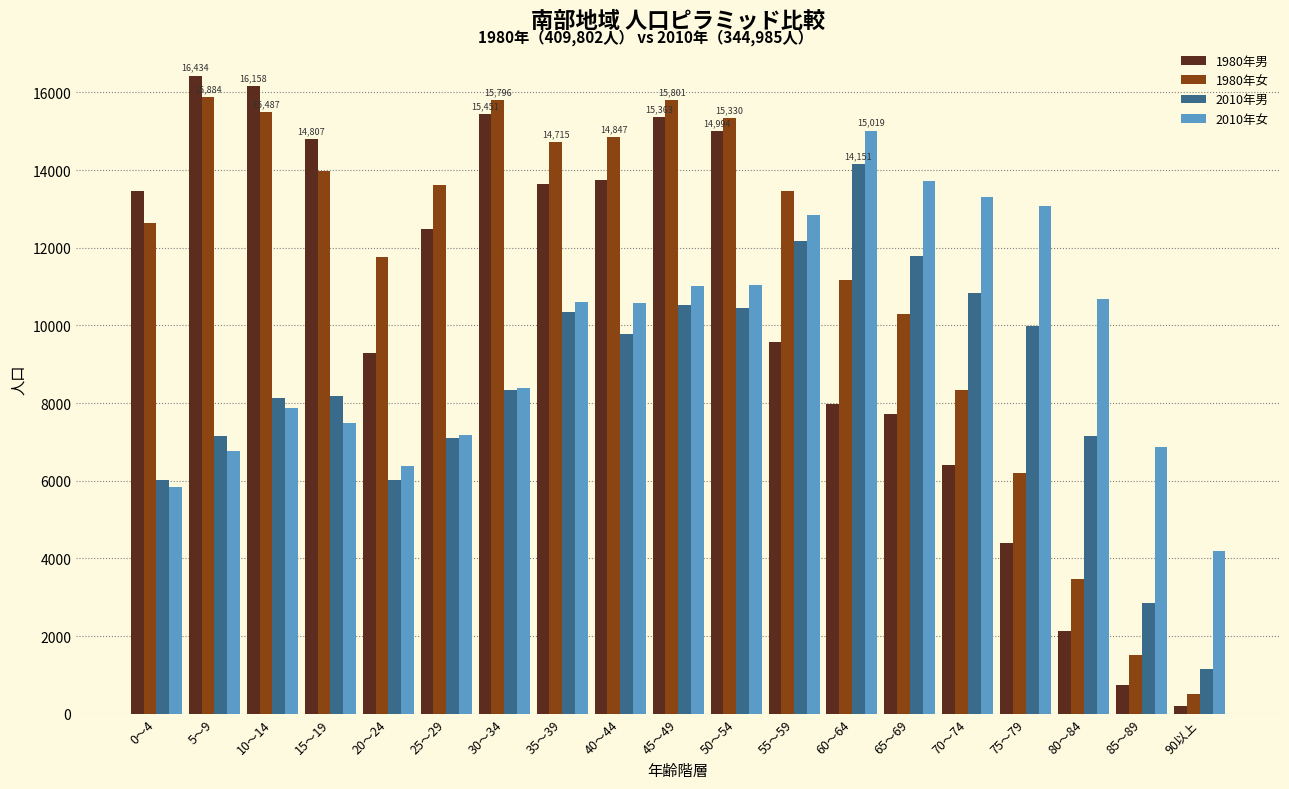

What is the total value across all series at 20～24?

33470